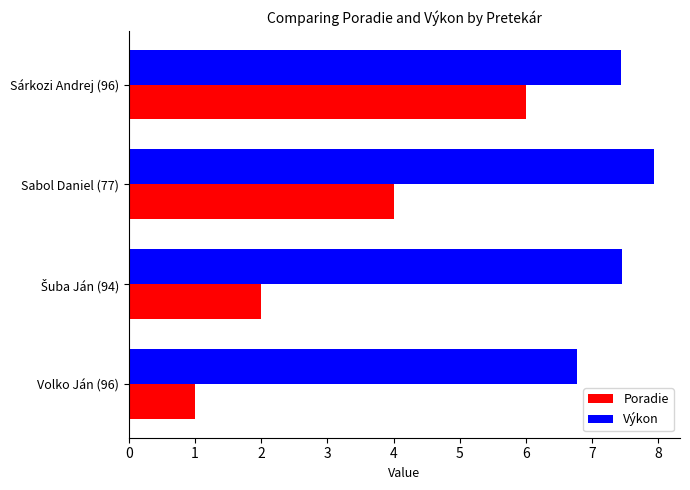

What is the approximate value of Poradie at Sárkozi Andrej (96)?

6.0